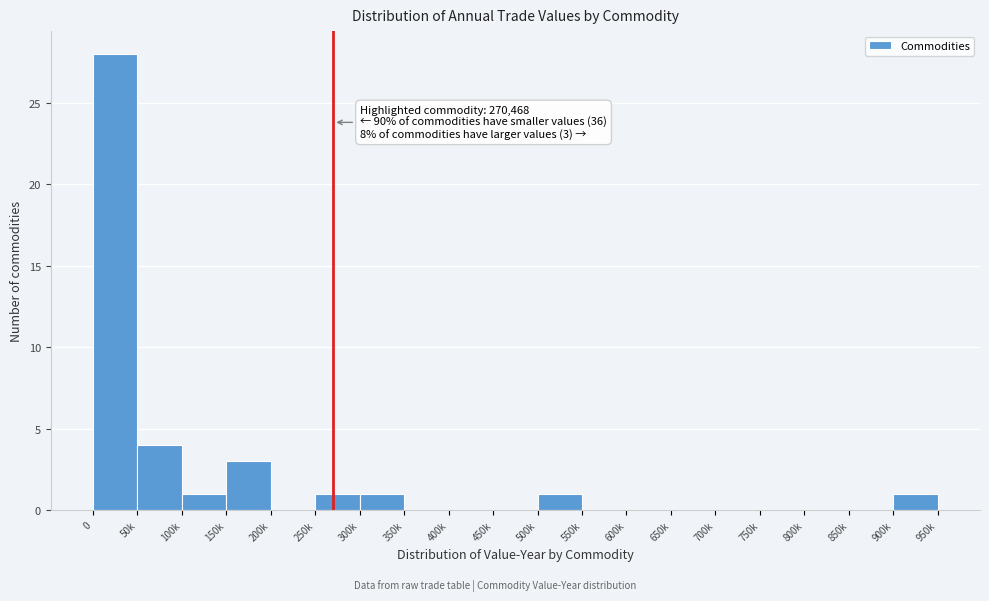

Reading left to right, extract all data points from this chart.

0=28	50k=4	100k=1	150k=3	200k=0	250k=1	300k=1	350k=0	400k=0	450k=0	500k=1	550k=0	600k=0	650k=0	700k=0	750k=0	800k=0	850k=0	900k=1